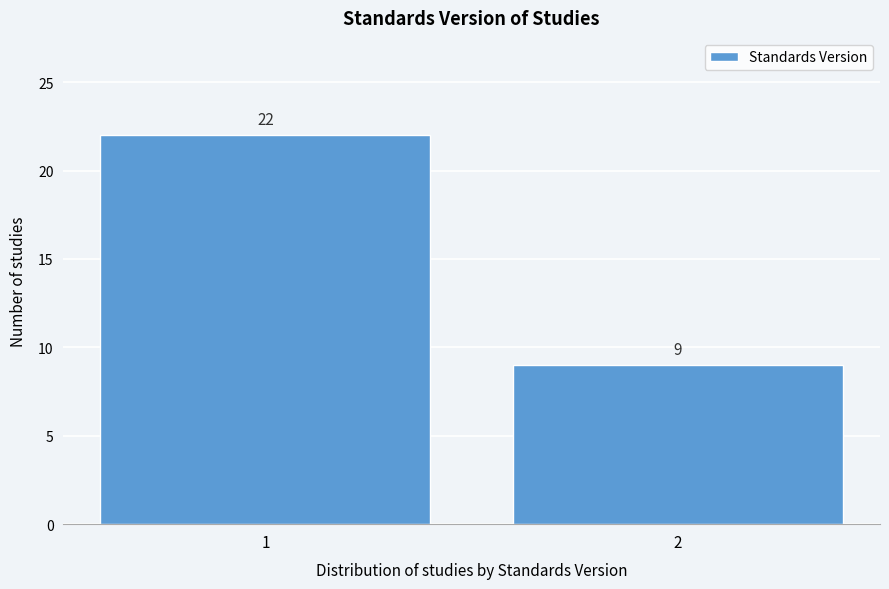

Reading left to right, extract all data points from this chart.

22	9